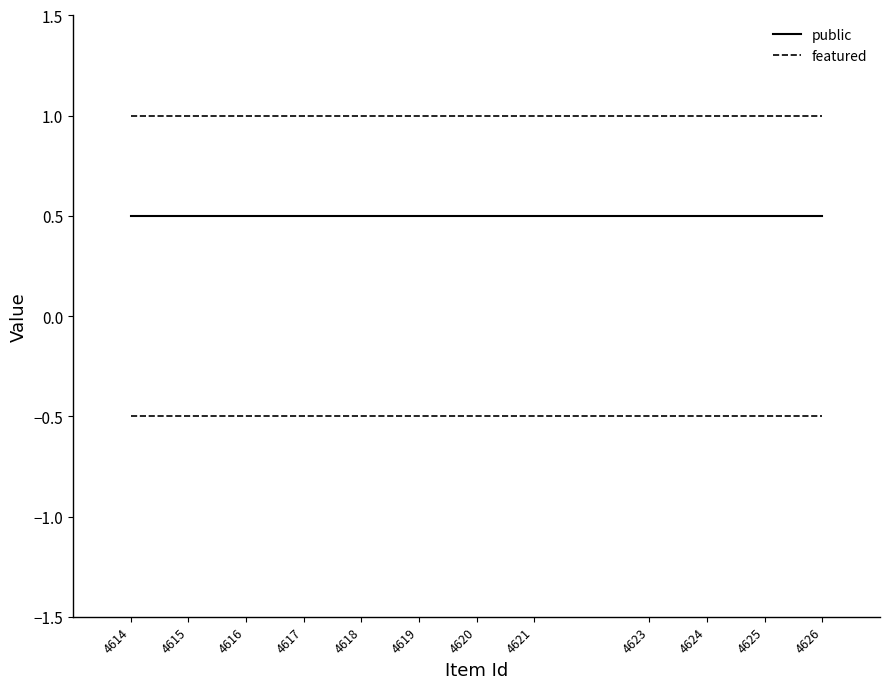

Which series has the largest total across all categories?

featured